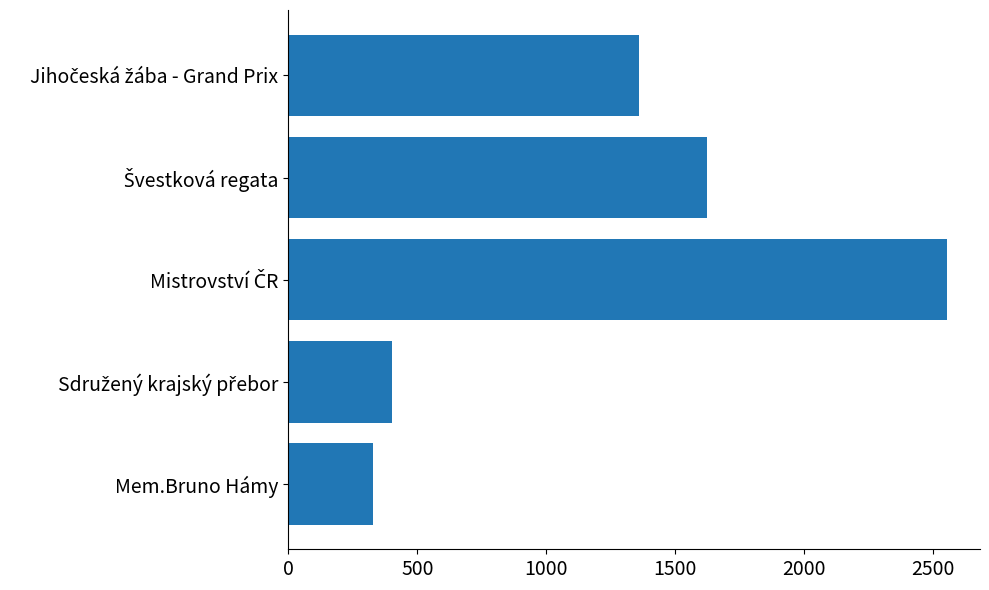

What is the approximate value at Mem.Bruno Hámy, to the nearest 10?

330